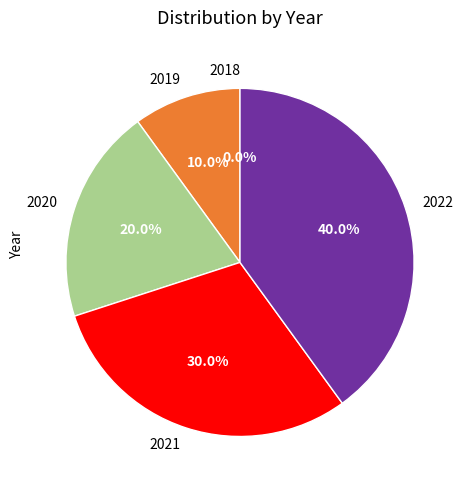

What is the ratio of the value at 2020 to the value at 2022?

0.5